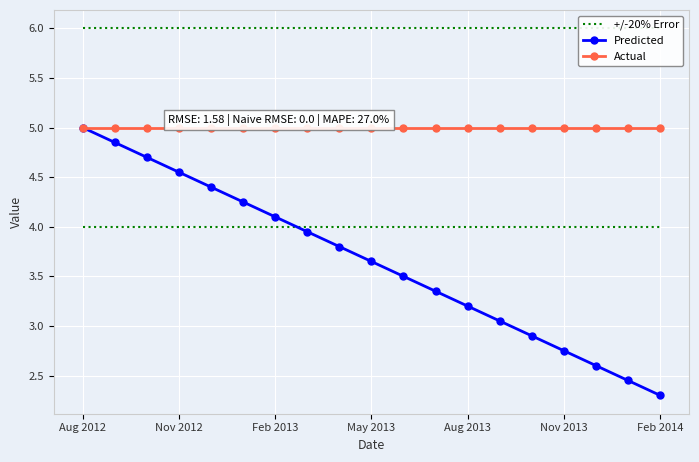

At which label does Predicted first exceed 3?

Aug 2012